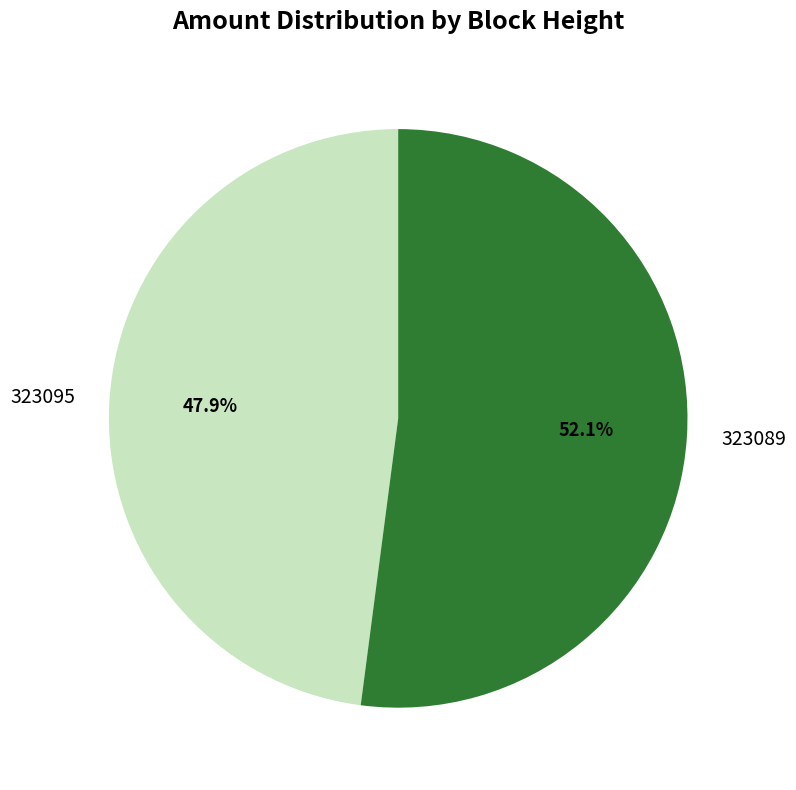

Which category has the smallest portion of the pie?

323095